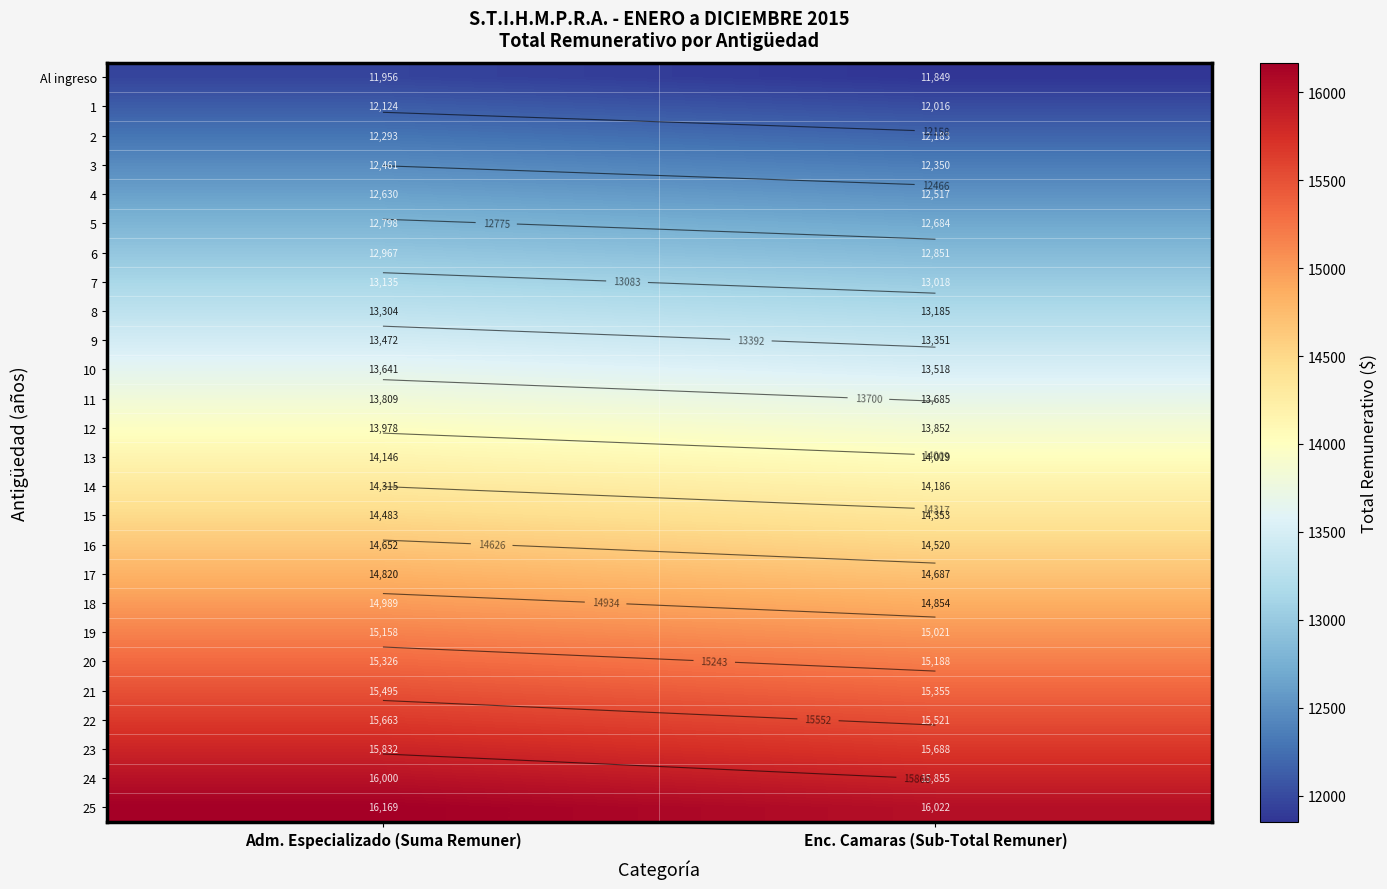

Rank the categories by 2 value from lowest to highest.

Enc. Camaras (Sub-Total Remuner), Adm. Especializado (Suma Remuner)